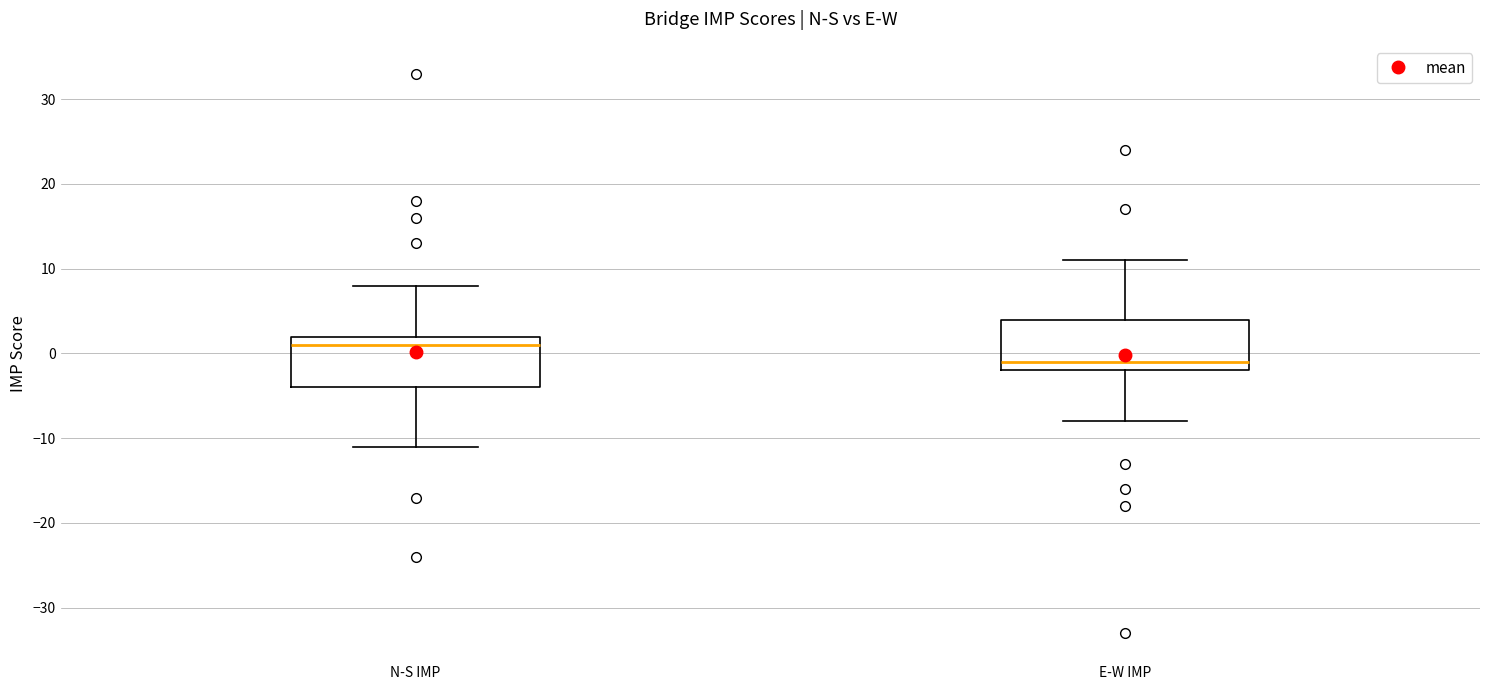

Reading left to right, read every box against the y-axis: the position of its median line, the range the box covers, and the ends of its whiskers. The values are not printed on the chart, so give them approximately, as read against the axis.

N-S IMP: median 1, box -4 to 2, whiskers -11 to 8
E-W IMP: median -1, box -2 to 4, whiskers -8 to 11